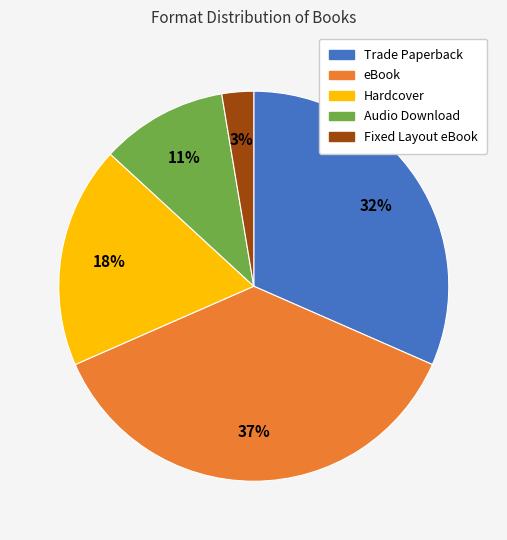

Which has a higher value, Fixed Layout eBook or Trade Paperback?

Trade Paperback